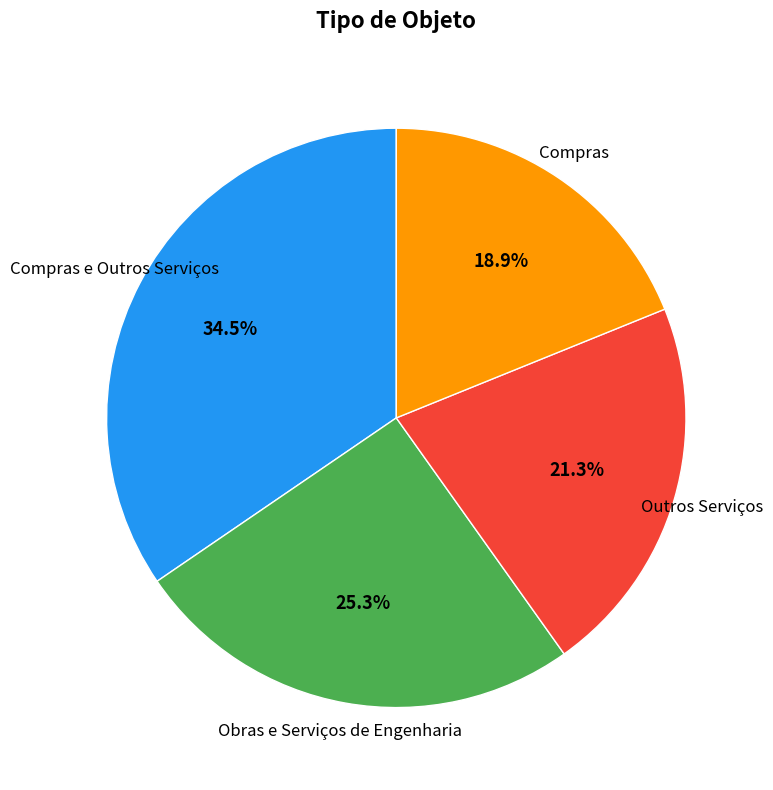

Is it true that Compras is 25% of the pie?

False